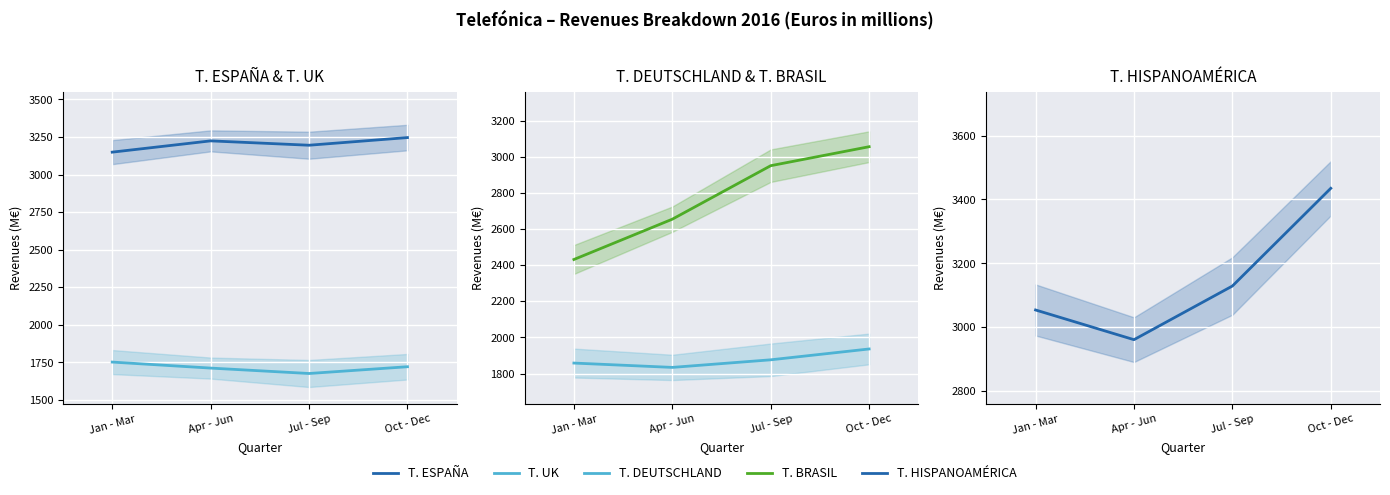

Which series changed the most between Jan - Mar and Jul - Sep?

T. BRASIL